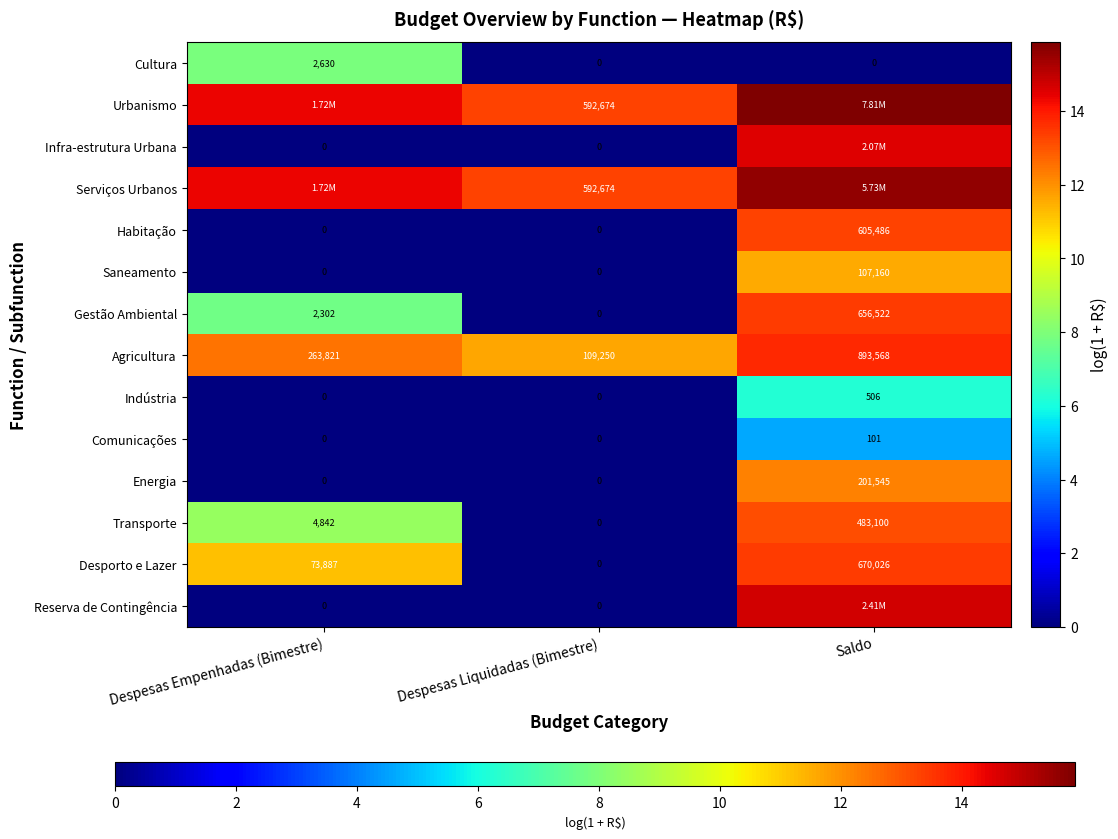

Which label corresponds to the largest value in the chart?

Saldo